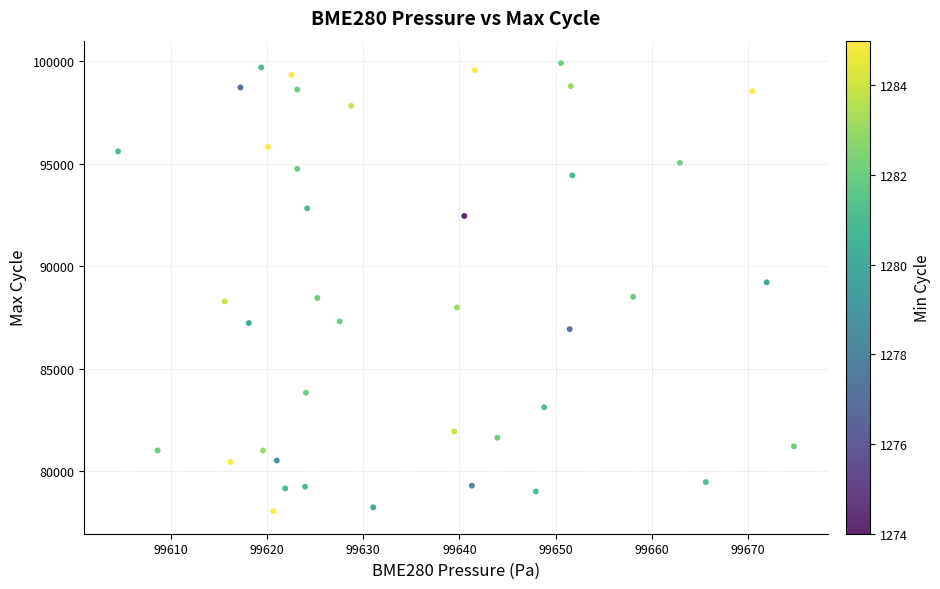

What is the range of Y values (max minus min)?

21869